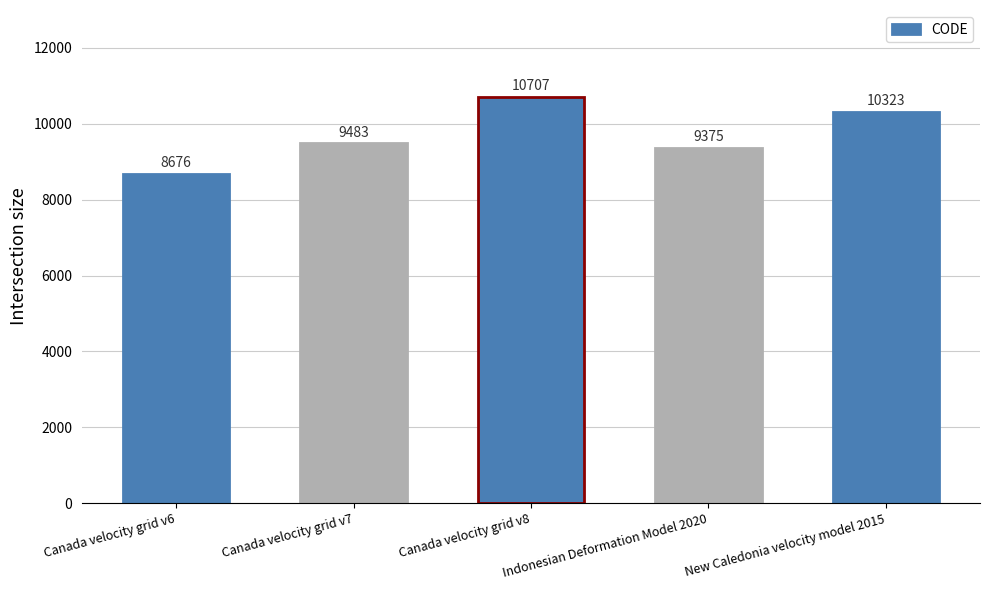

How many data points are less than 9483?

2